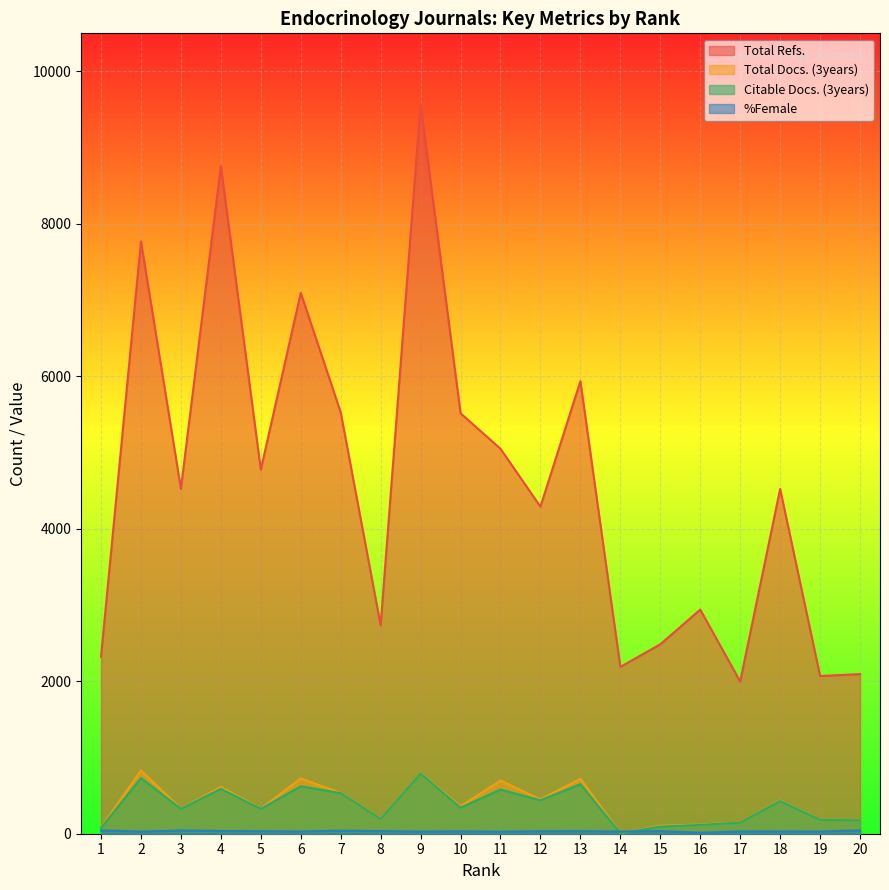

True or false: %Female and Total Refs. intersect in this chart.

False